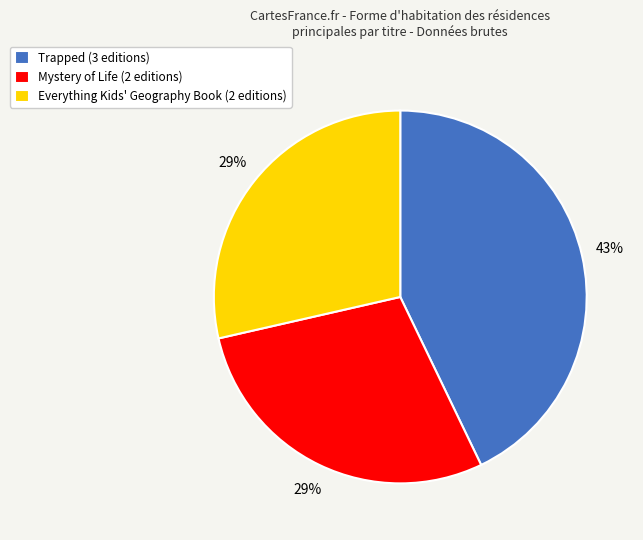

To the nearest percent, what is the average slice percentage?

33%